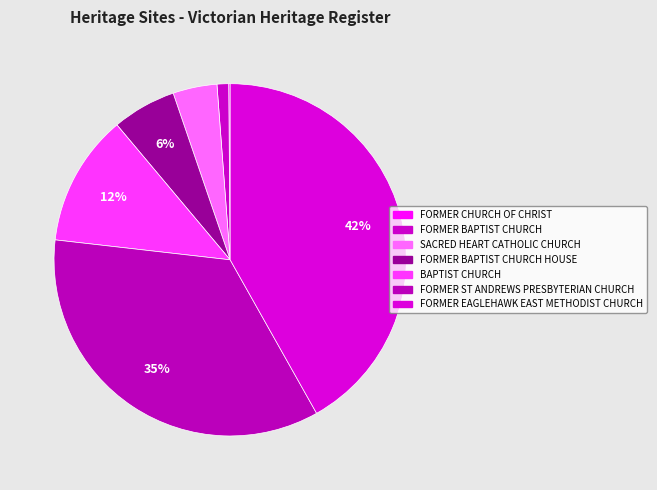

Rank the categories by value from highest to lowest.

FORMER EAGLEHAWK EAST METHODIST CHURCH, FORMER ST ANDREWS PRESBYTERIAN CHURCH, BAPTIST CHURCH, FORMER BAPTIST CHURCH HOUSE, SACRED HEART CATHOLIC CHURCH, FORMER BAPTIST CHURCH, FORMER CHURCH OF CHRIST